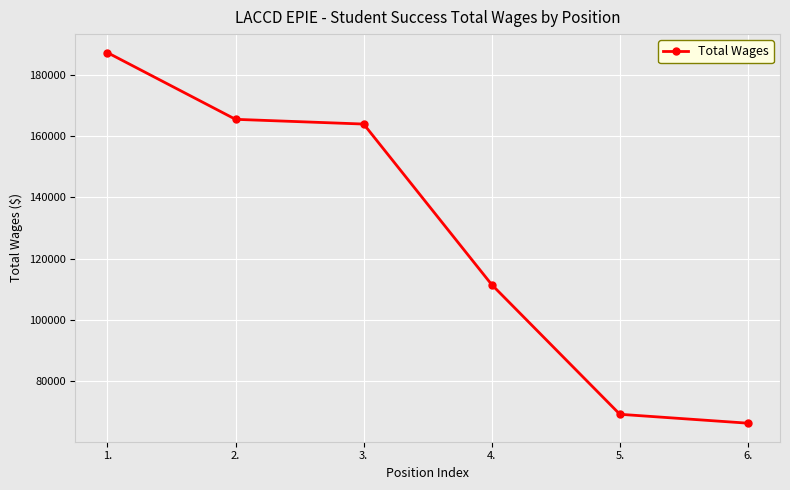

What is the smallest value displayed?

66302